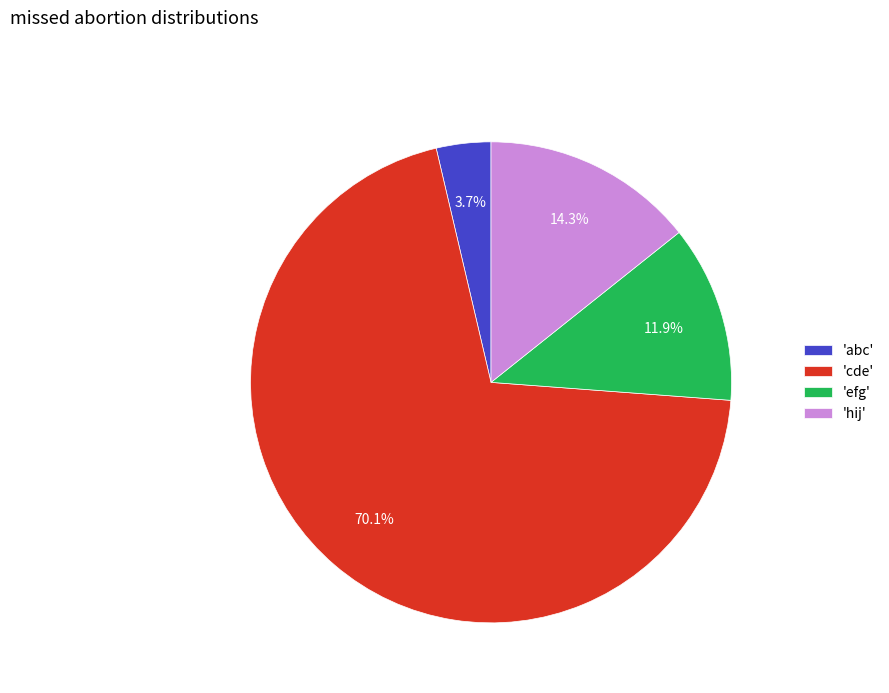

Which has a higher value, 'efg' or 'abc'?

'efg'